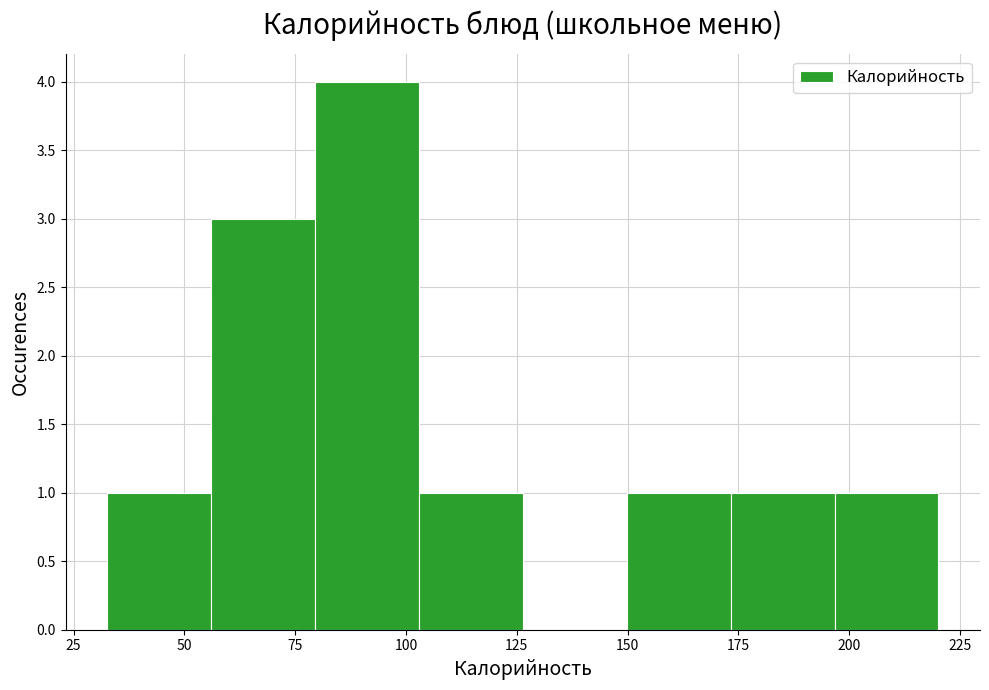

Over which range of the x-axis is the bar tallest?

80 to 105